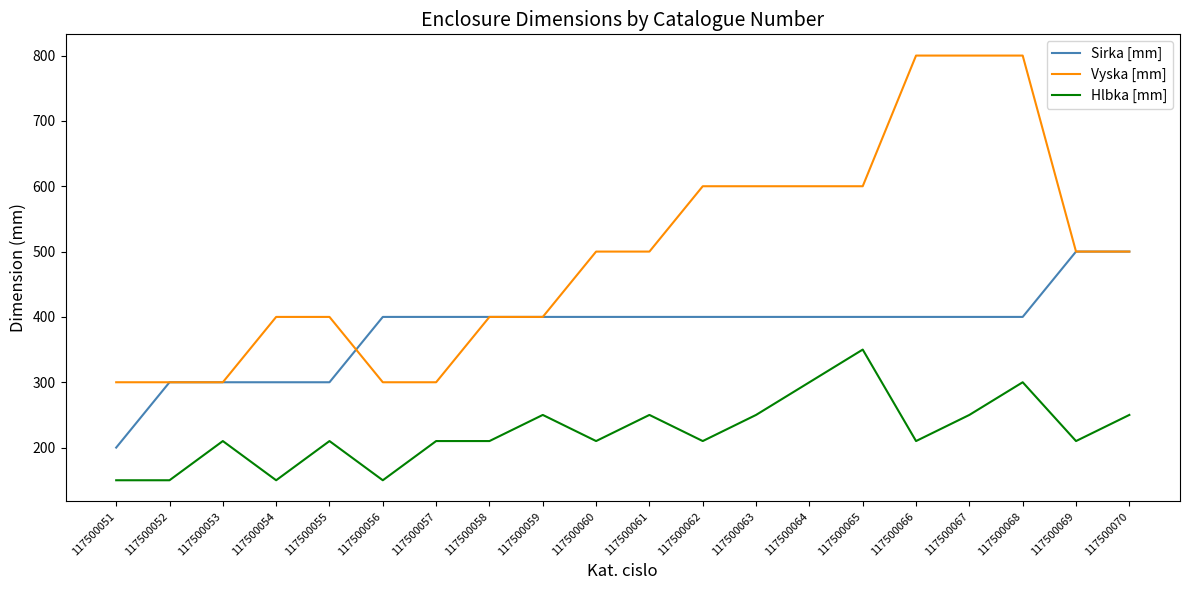

What is the approximate value of Sirka [mm] at 117500066, to the nearest 5?

400